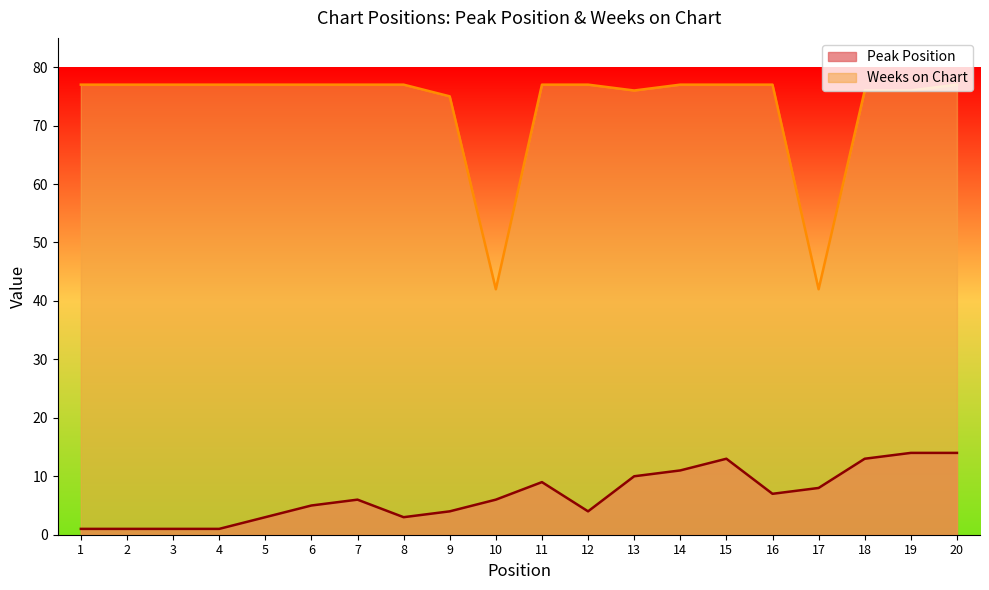

The Weeks on Chart series shows 77 at 11. True or false?

True